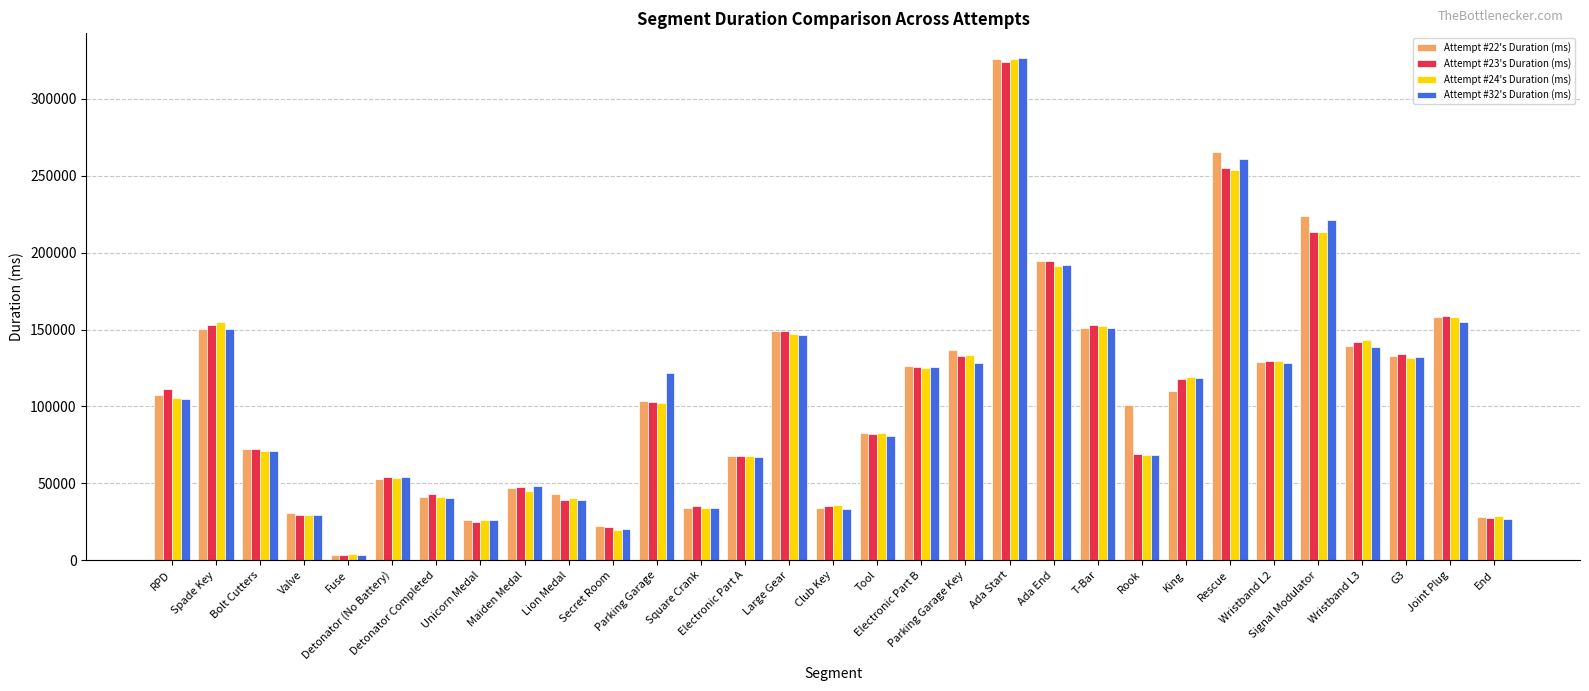

Where does the Attempt #24's Duration (ms) series first go above 102067?

RPD